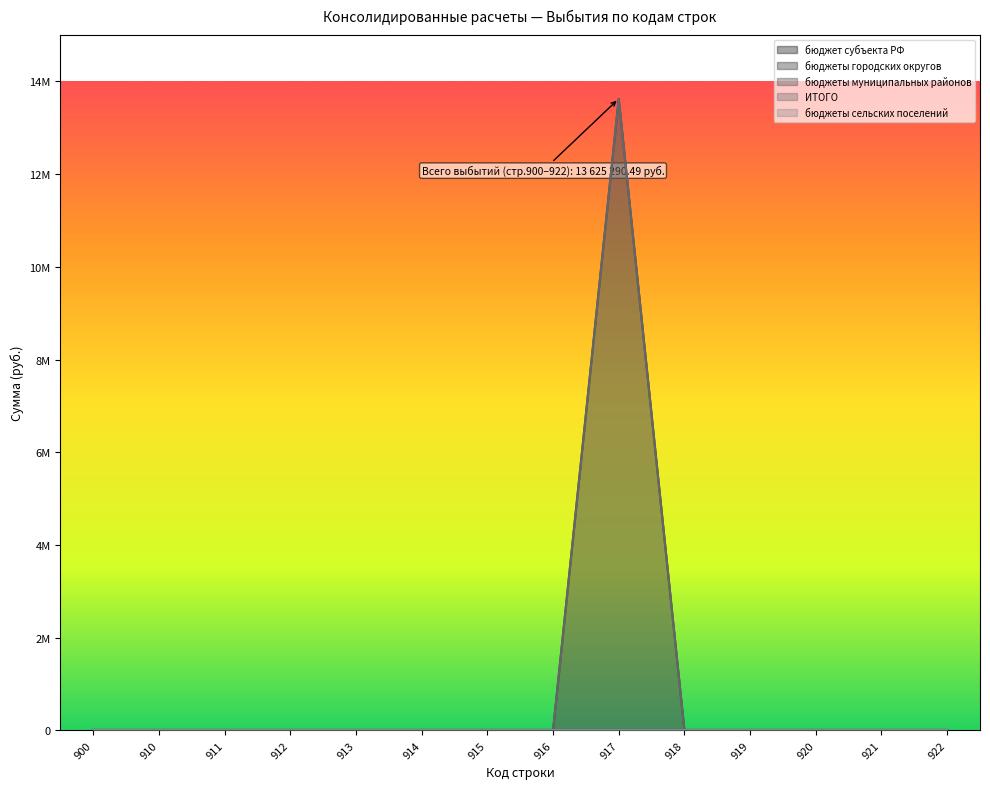

At which label does бюджеты сельских поселений reach its peak?

900